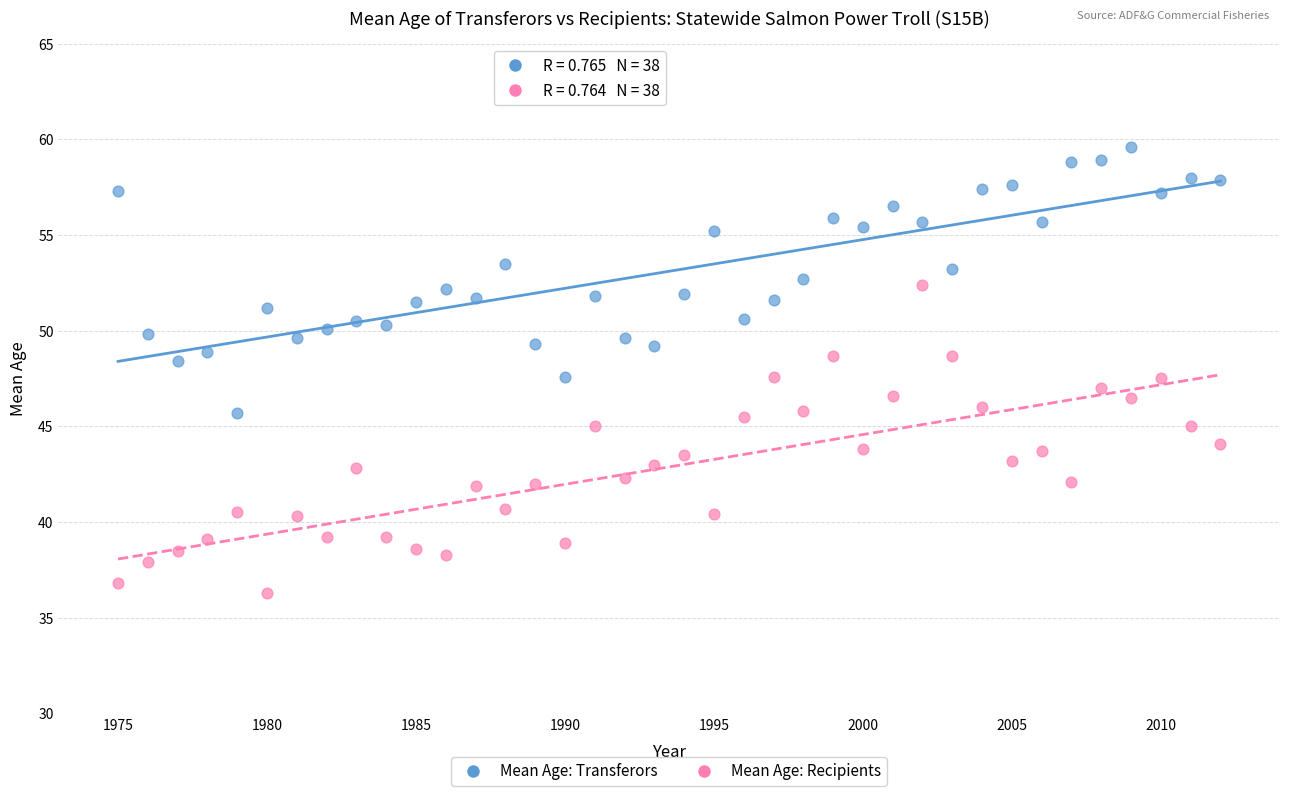

Which series contains the lowest Y value?

Mean Age: Recipients